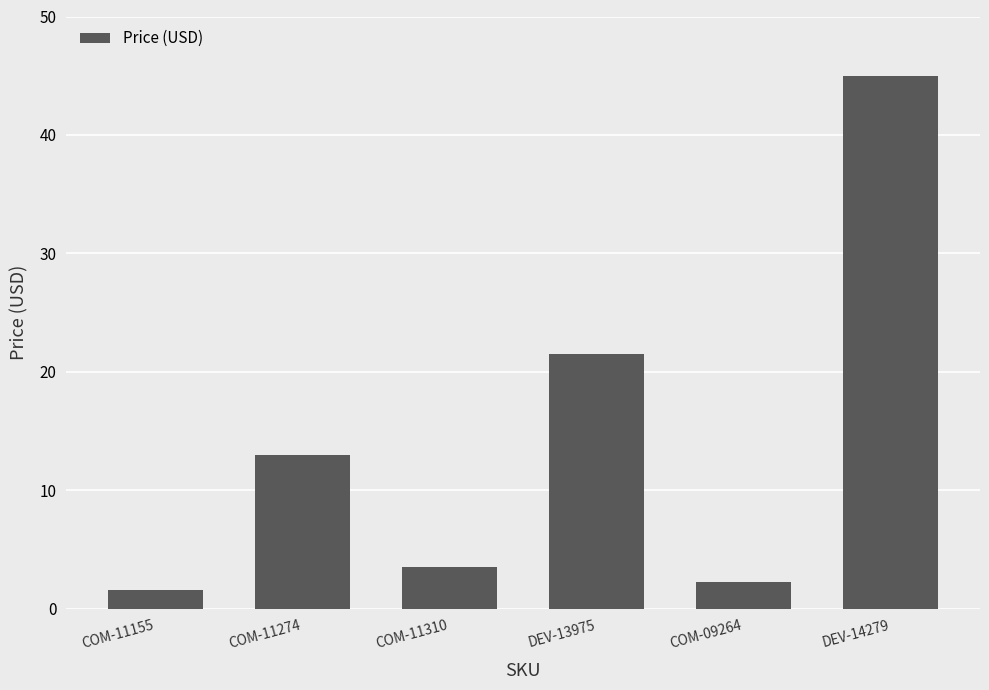

What is the label of the 2nd bar from the left?

COM-11274